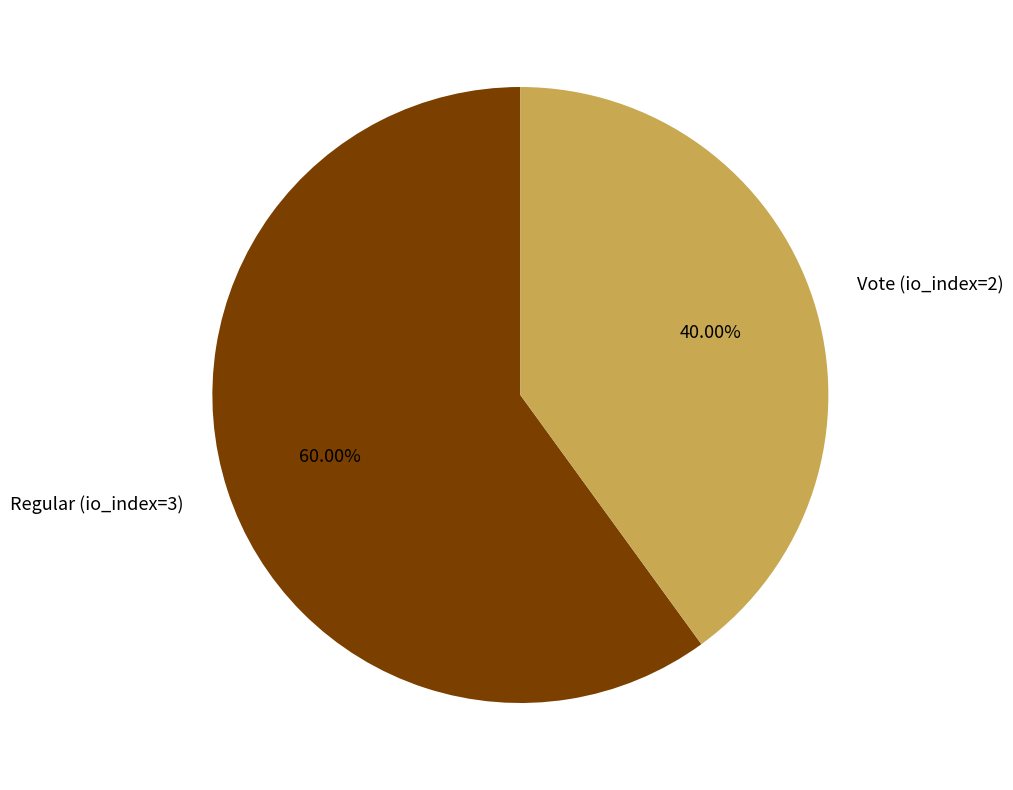

How many slices are in this pie chart?

2